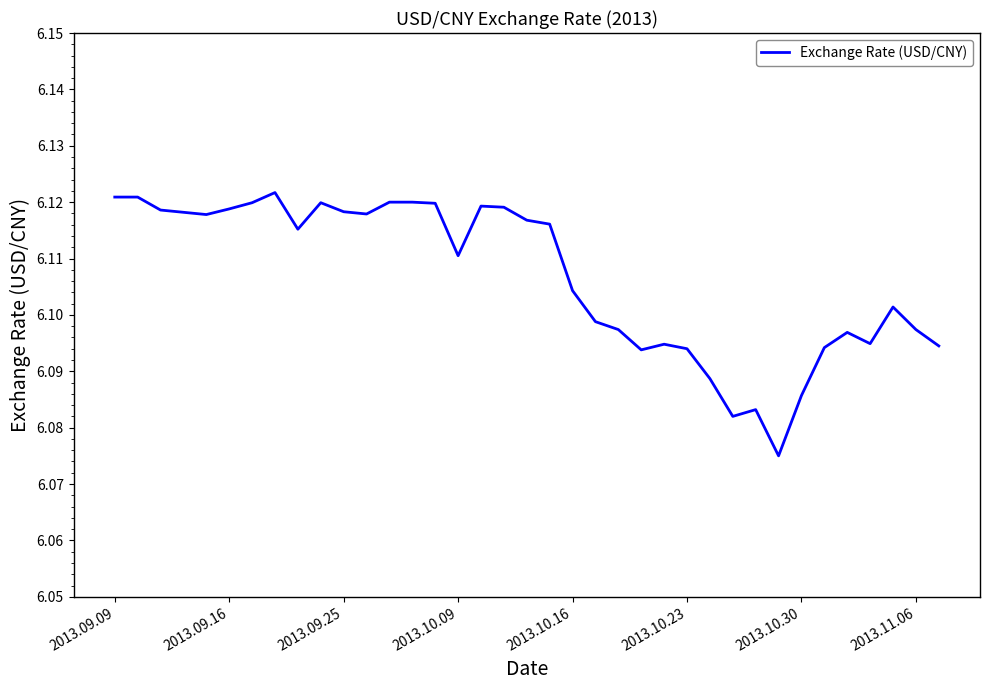

How many categories are shown in the chart?

37